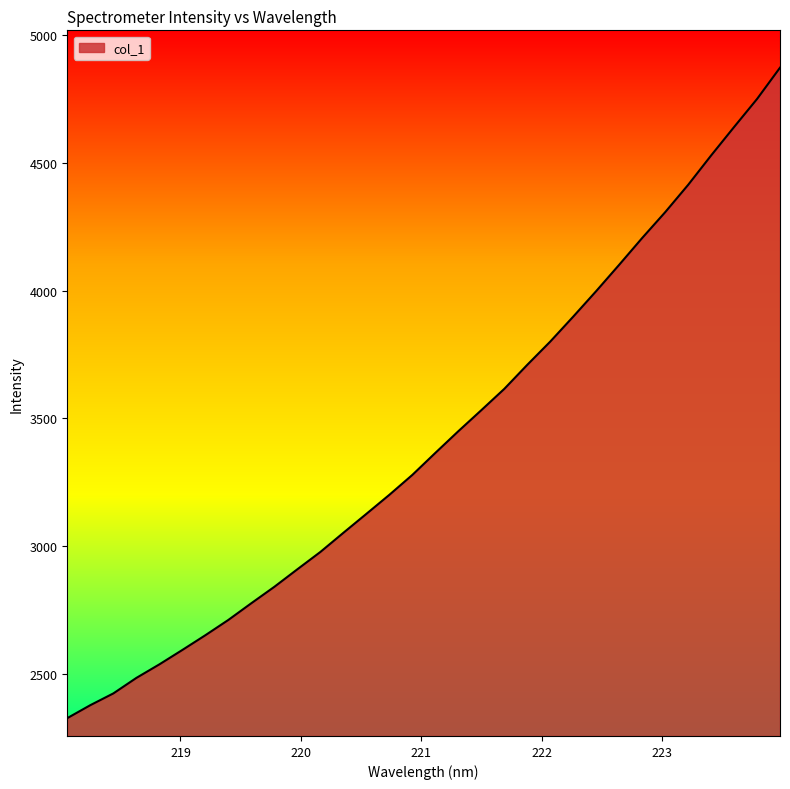

What is the difference between the maximum and minimum values?

2545.7